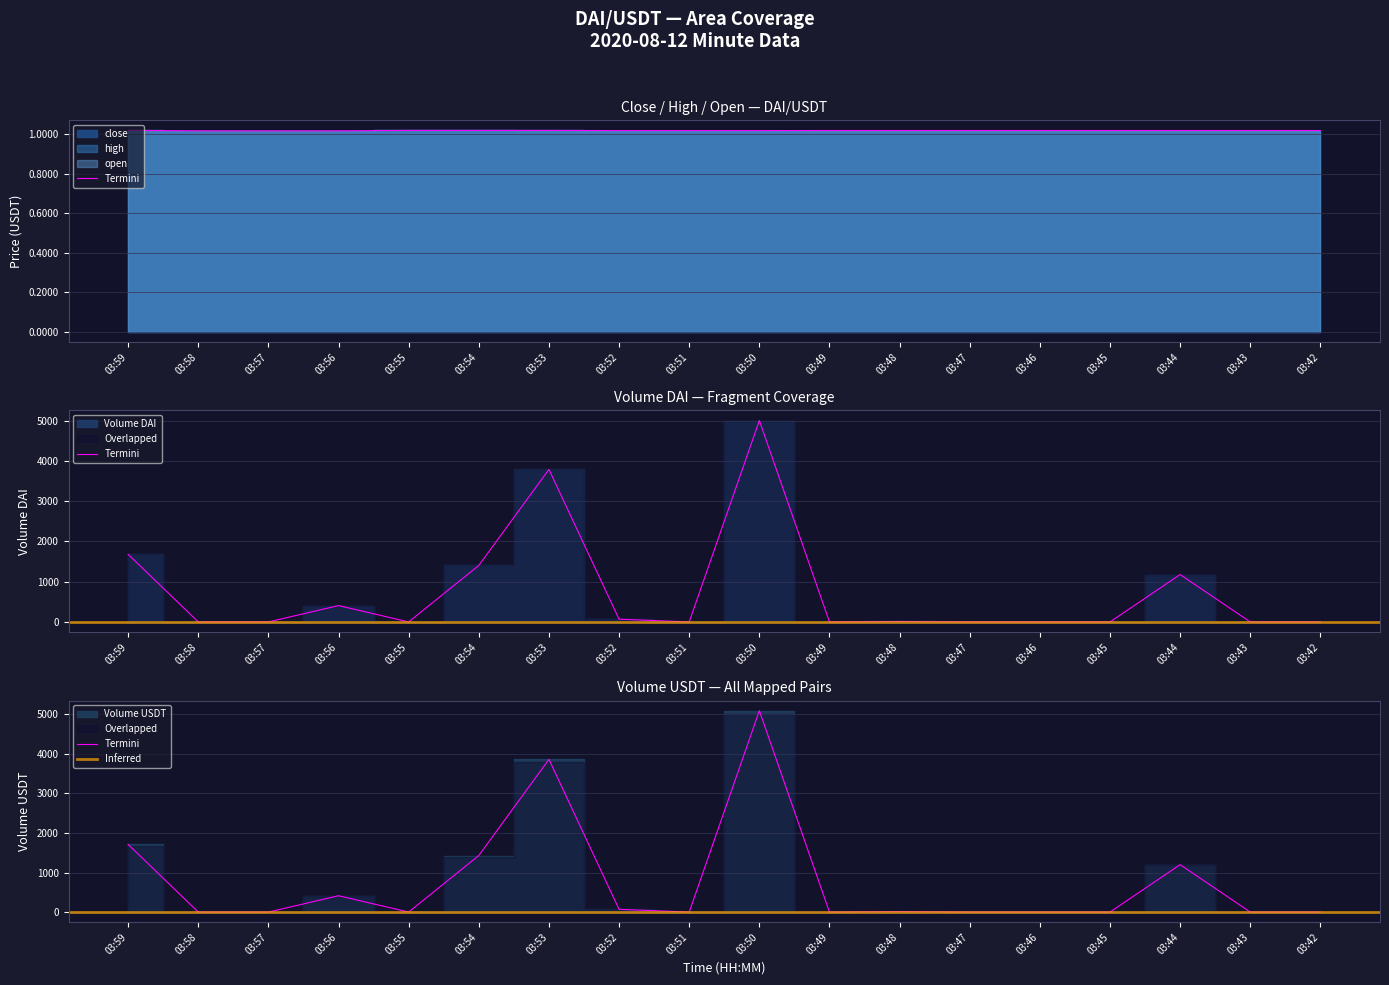

What is the difference between the second highest and second lowest values in the Volume DAI series?

3789.4